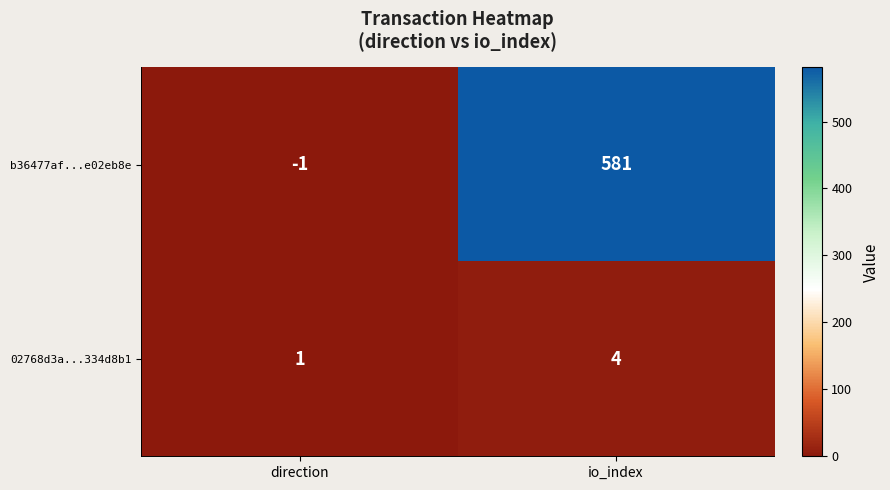

Is it true that b36477af...e02eb8e equals 911 at io_index?

False